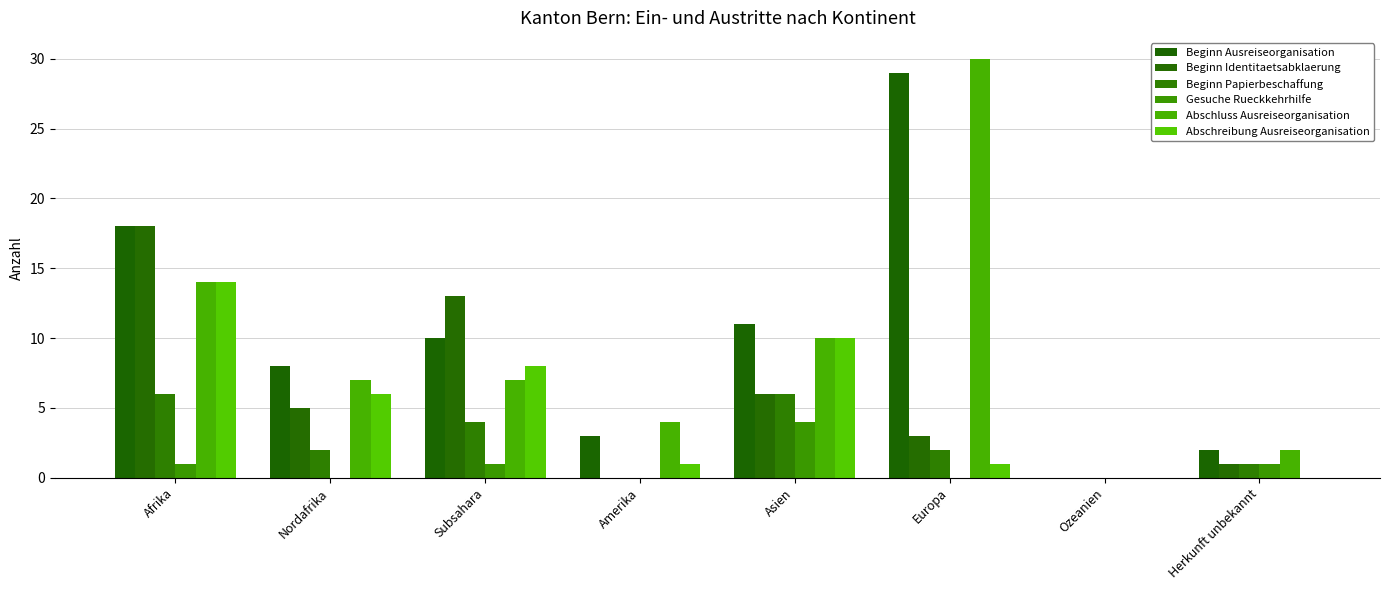

What value does the Beginn Ausreiseorganisation series have at Europa, to the nearest 10?

30